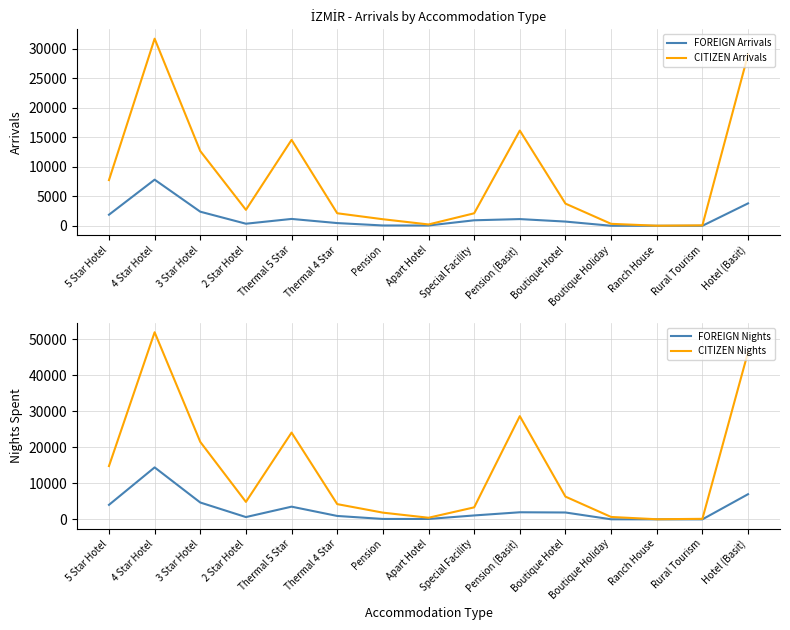

What is the difference between the FOREIGN Nights values at Special Facility and Apart Hotel?

976